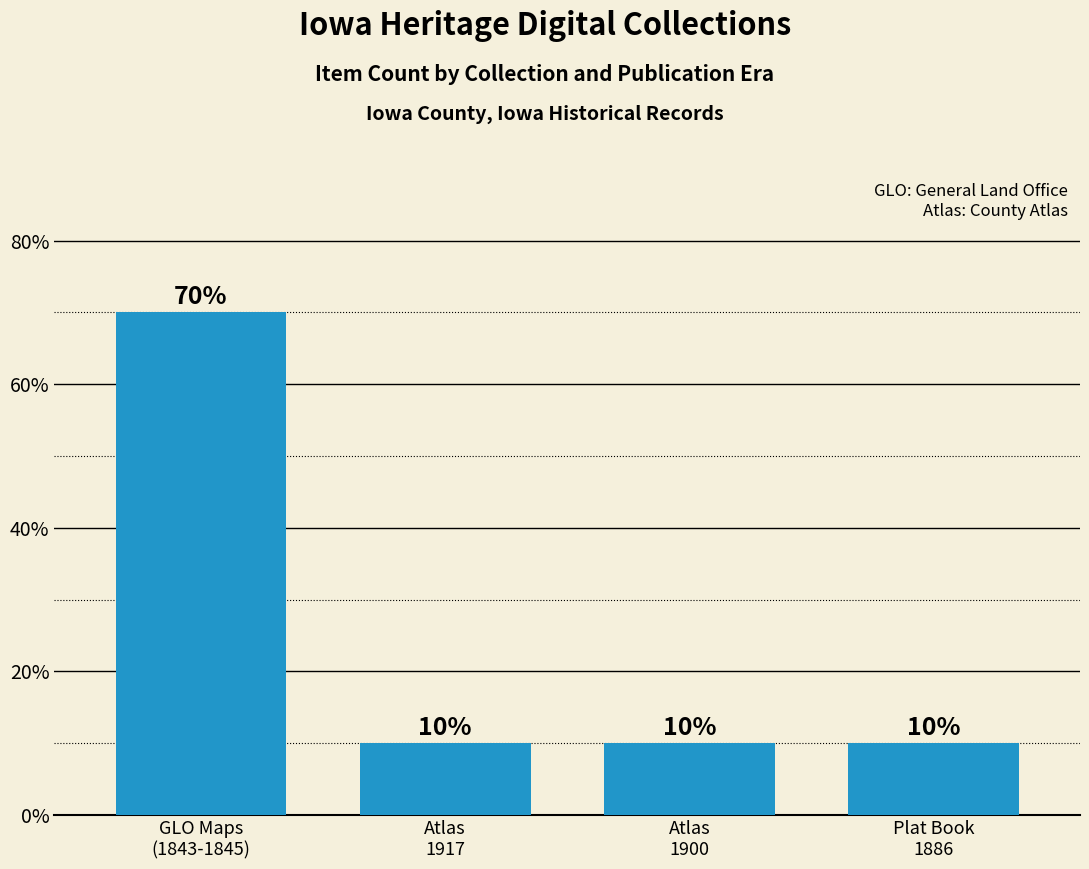

Approximately how many times larger is the value at GLO Maps
(1843-1845) compared to Plat Book
1886?

7.0